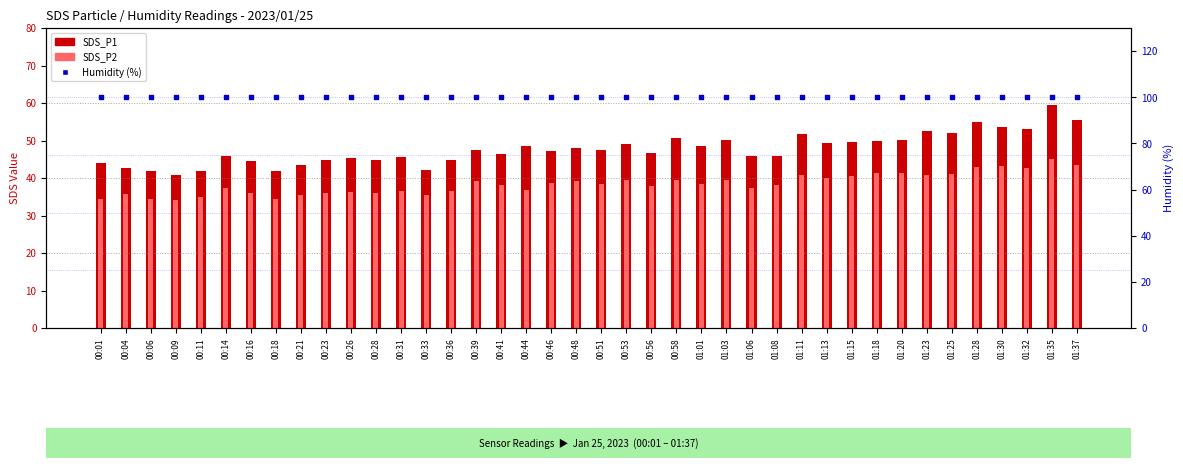

What is the total value across all series at 01:32?

195.6